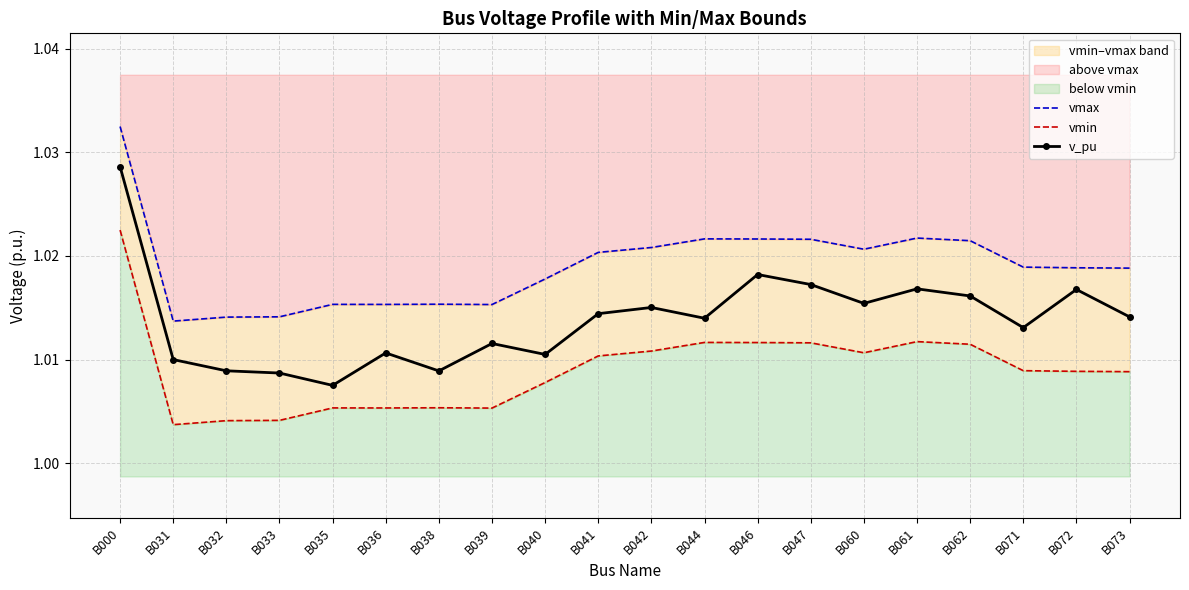

Reading left to right, transcribe all the data shown in this chart.

vmax: 1.0	1.0	1.0	1.0	1.0	1.0	1.0	1.0	1.0	1.0	1.0	1.0	1.0	1.0	1.0	1.0	1.0	1.0	1.0	1.0
vmin: 1.0	1.0	1.0	1.0	1.0	1.0	1.0	1.0	1.0	1.0	1.0	1.0	1.0	1.0	1.0	1.0	1.0	1.0	1.0	1.0
v_pu: 1.0	1.0	1.0	1.0	1.0	1.0	1.0	1.0	1.0	1.0	1.0	1.0	1.0	1.0	1.0	1.0	1.0	1.0	1.0	1.0